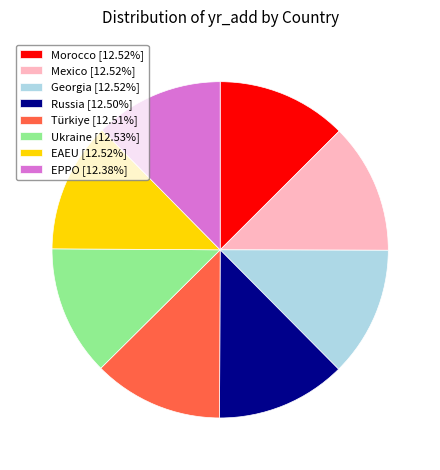

Does EPPO account for over 50% of the chart?

No